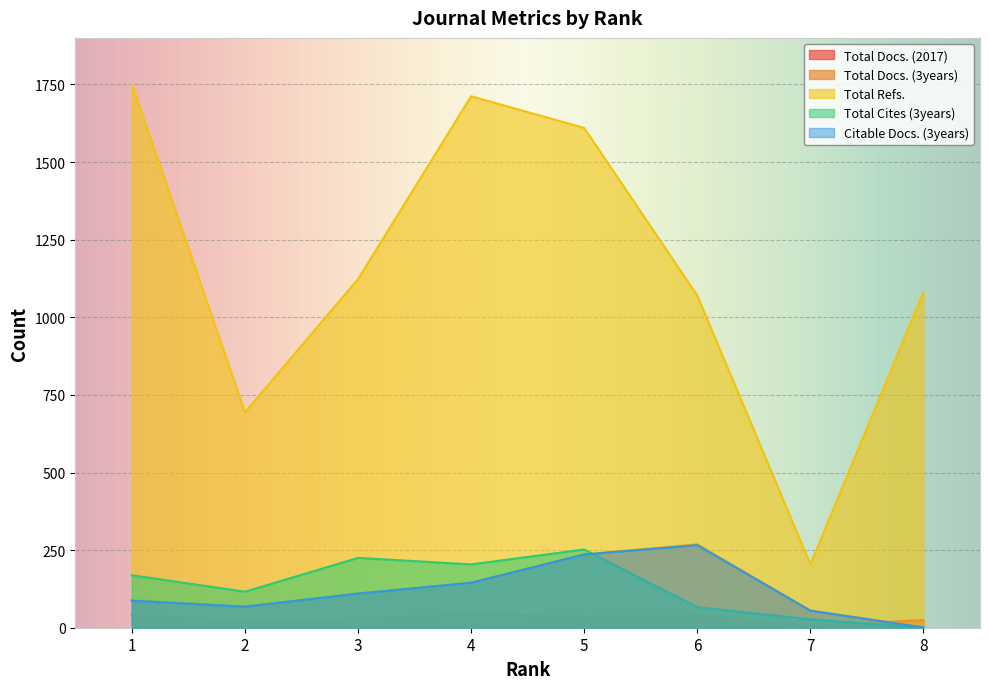

Does the chart display data point markers on the line(s)?

No